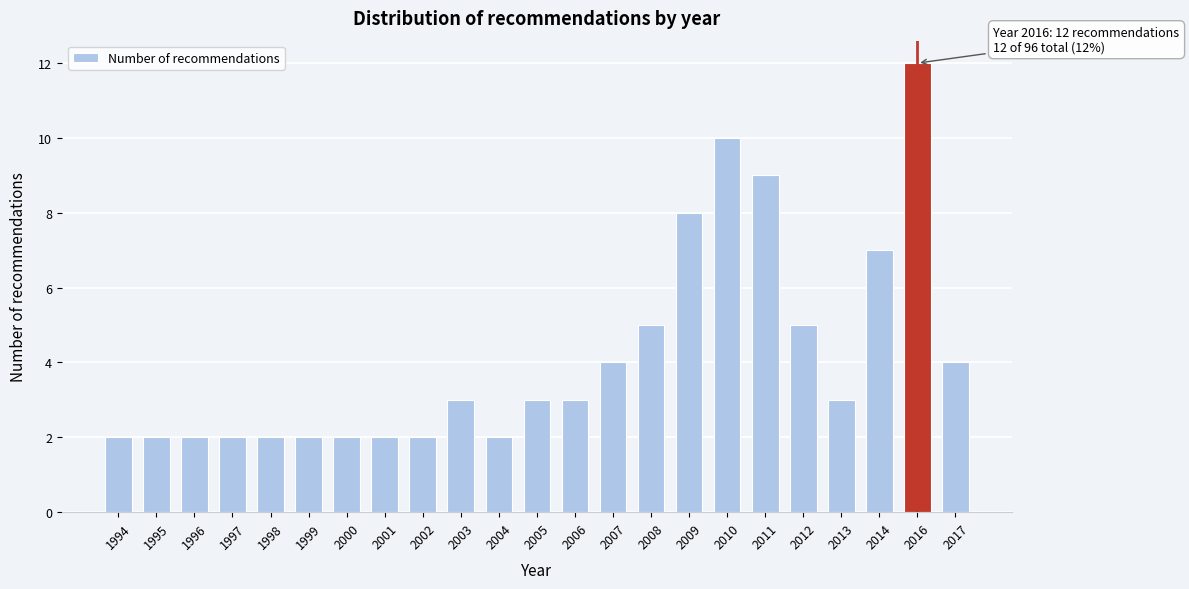

Reading left to right, what are all the values shown in this chart?

1994=2	1995=2	1996=2	1997=2	1998=2	1999=2	2000=2	2001=2	2002=2	2003=3	2004=2	2005=3	2006=3	2007=4	2008=5	2009=8	2010=10	2011=9	2012=5	2013=3	2014=7	2016=12	2017=4